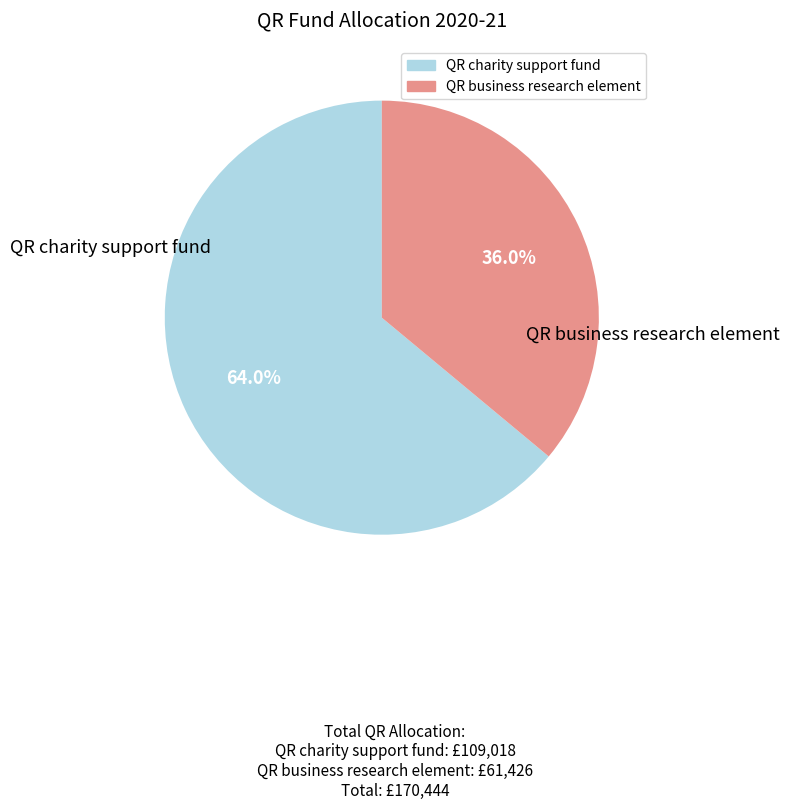

How many segments does this pie chart have?

2